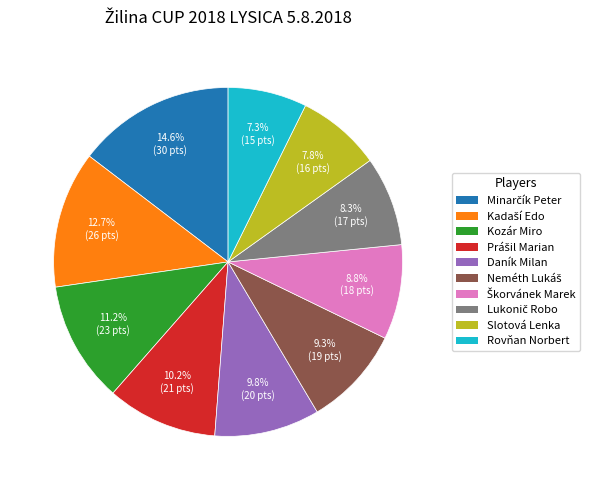

Is there a majority slice in this chart?

No